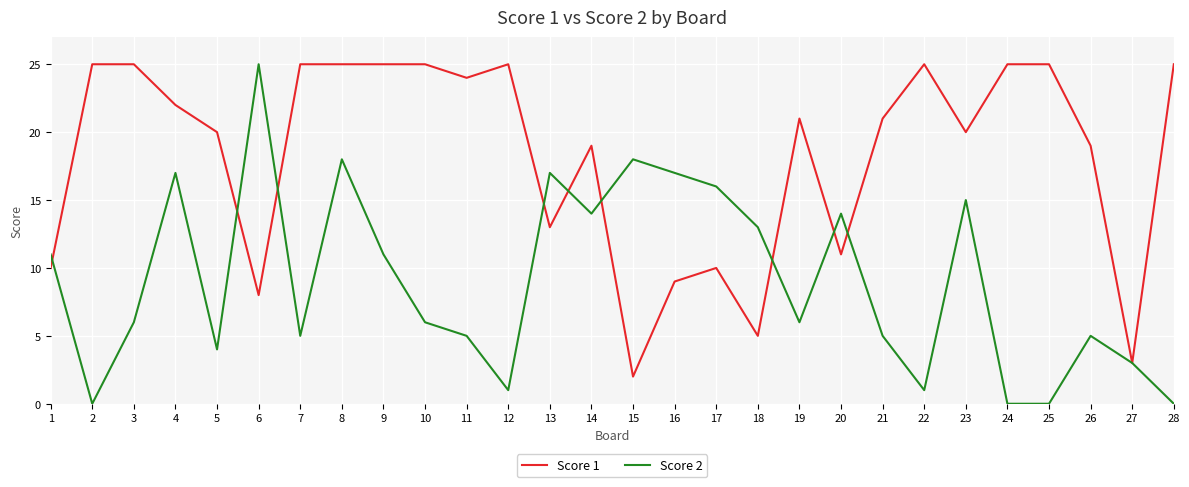

What is the total value across all series at 25?

25